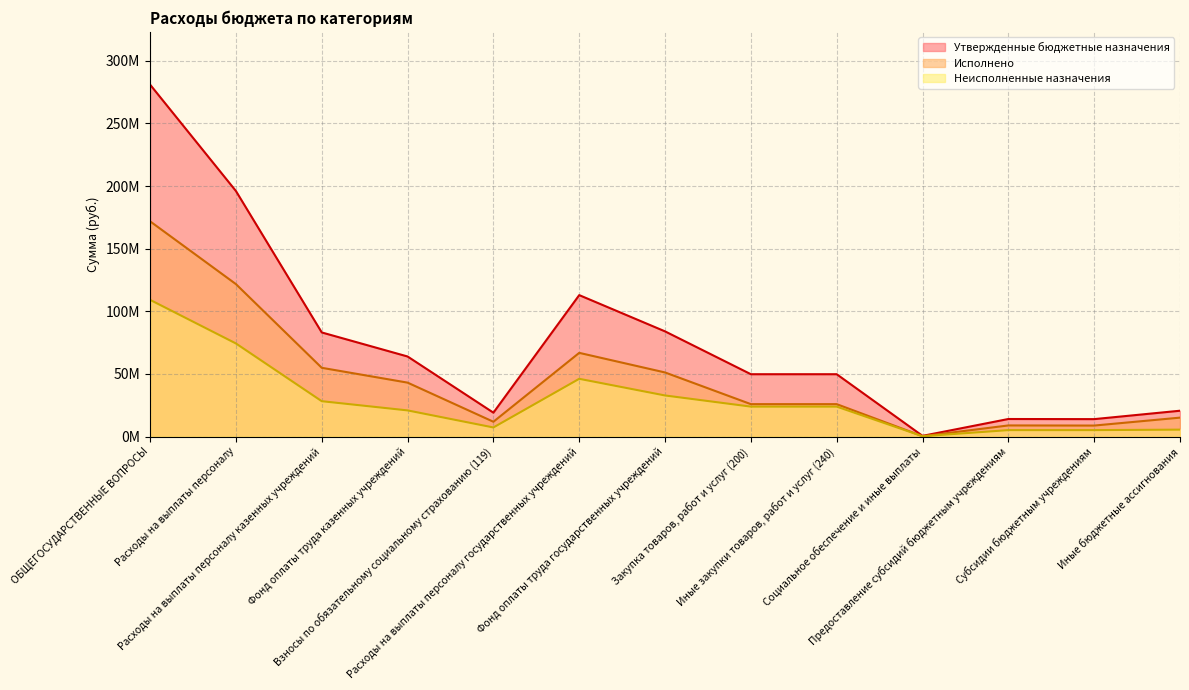

What is the value of the Неисполненные назначения point at the 9th from the left?

23899223.1